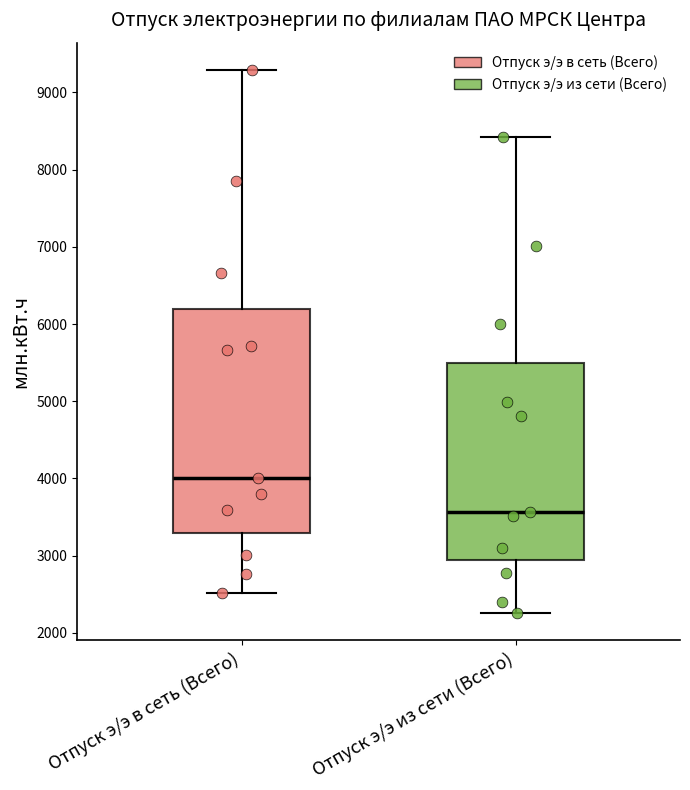

Which box's median line is the lowest?

Отпуск э/э из сети (Всего)